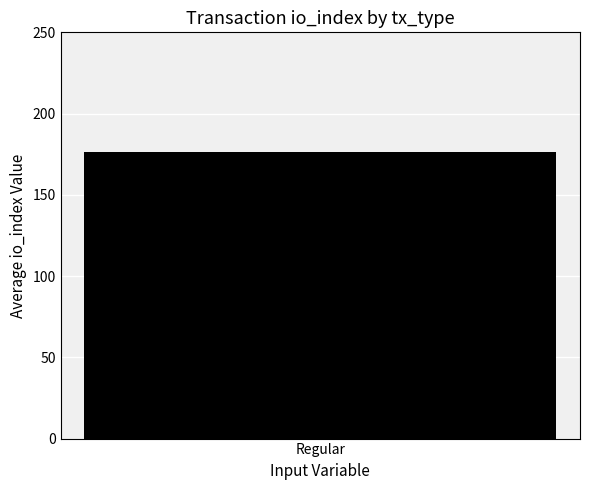

Are the bars grouped side by side (vs. stacked)?

No